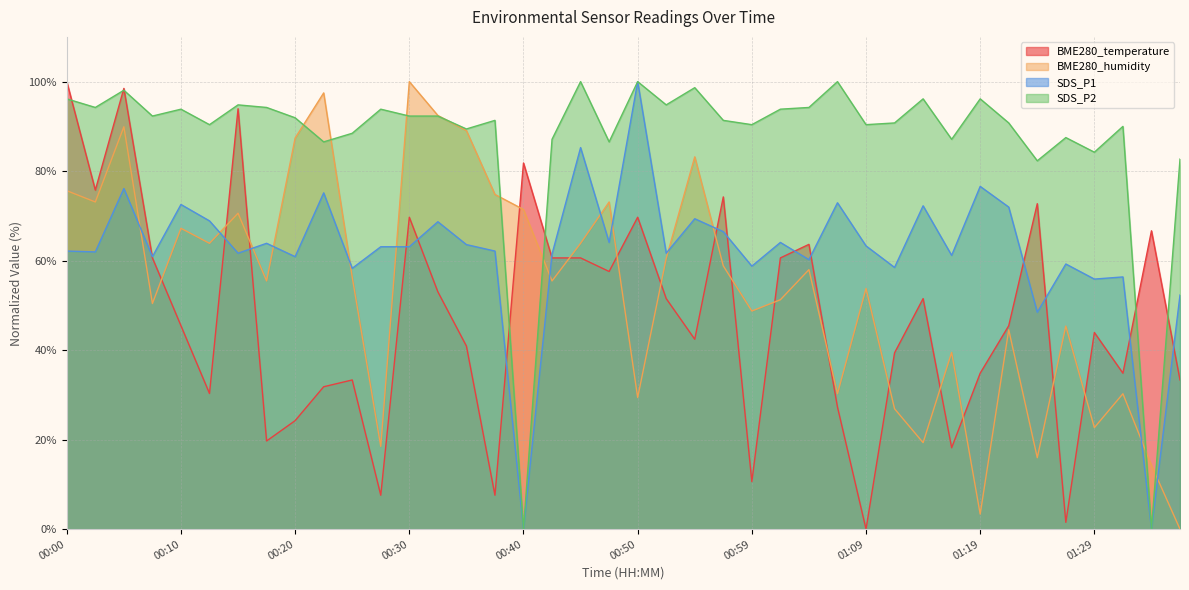

Count the number of categories in the chart.

40